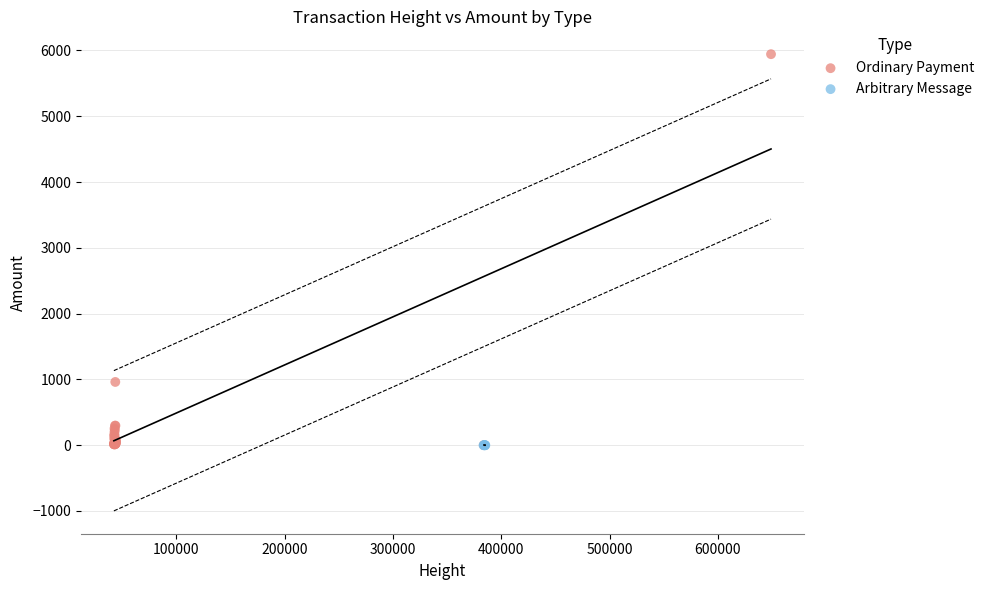

Which series reaches the maximum Y coordinate?

Ordinary Payment